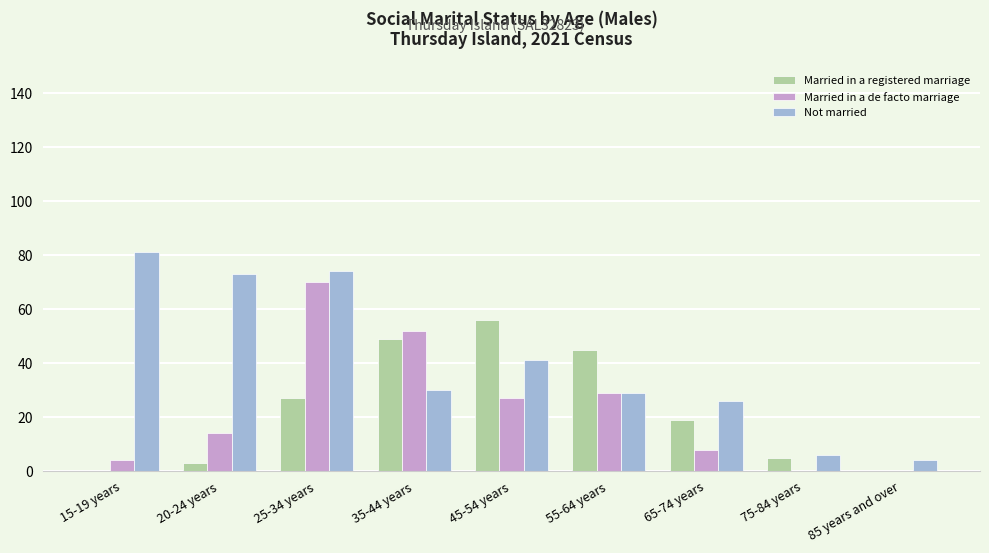

Between 35-44 years and 85 years and over, which series saw the biggest shift?

Married in a de facto marriage